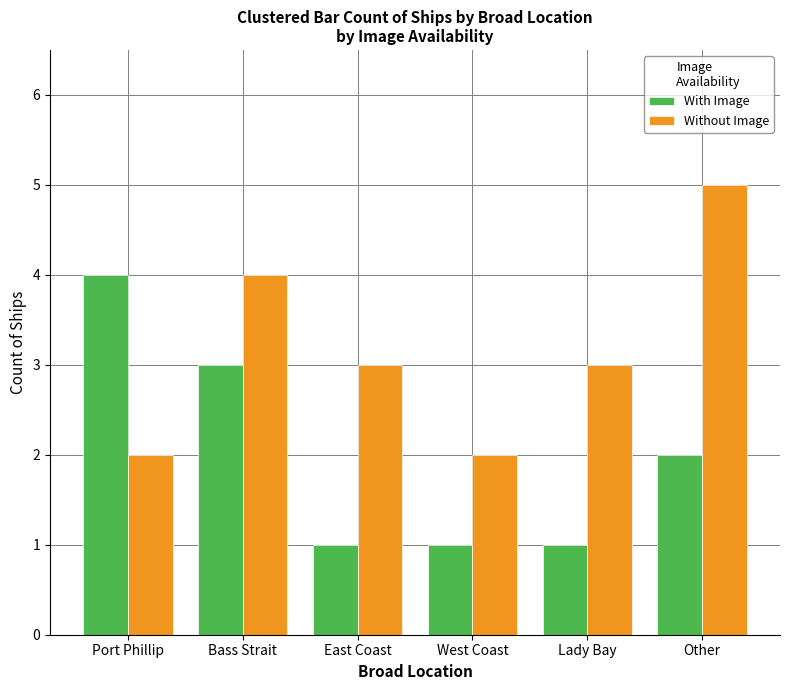

The With Image series shows 6 at Port Phillip. True or false?

False